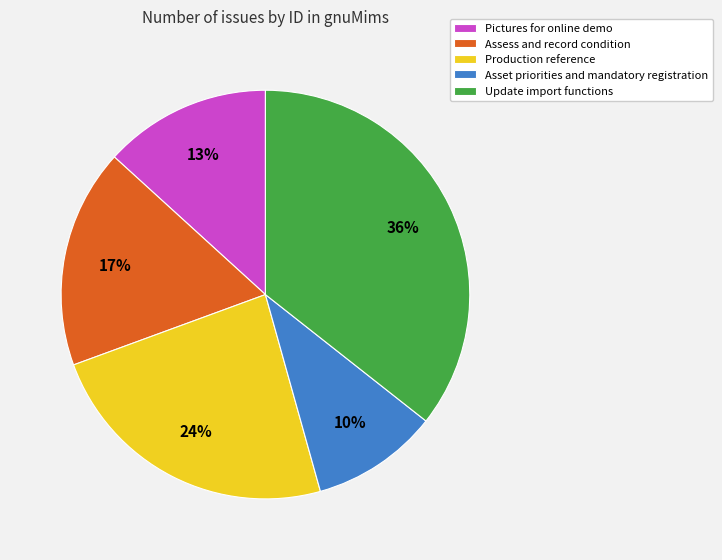

Between Asset priorities and mandatory registration and Assess and record condition, which is larger?

Assess and record condition